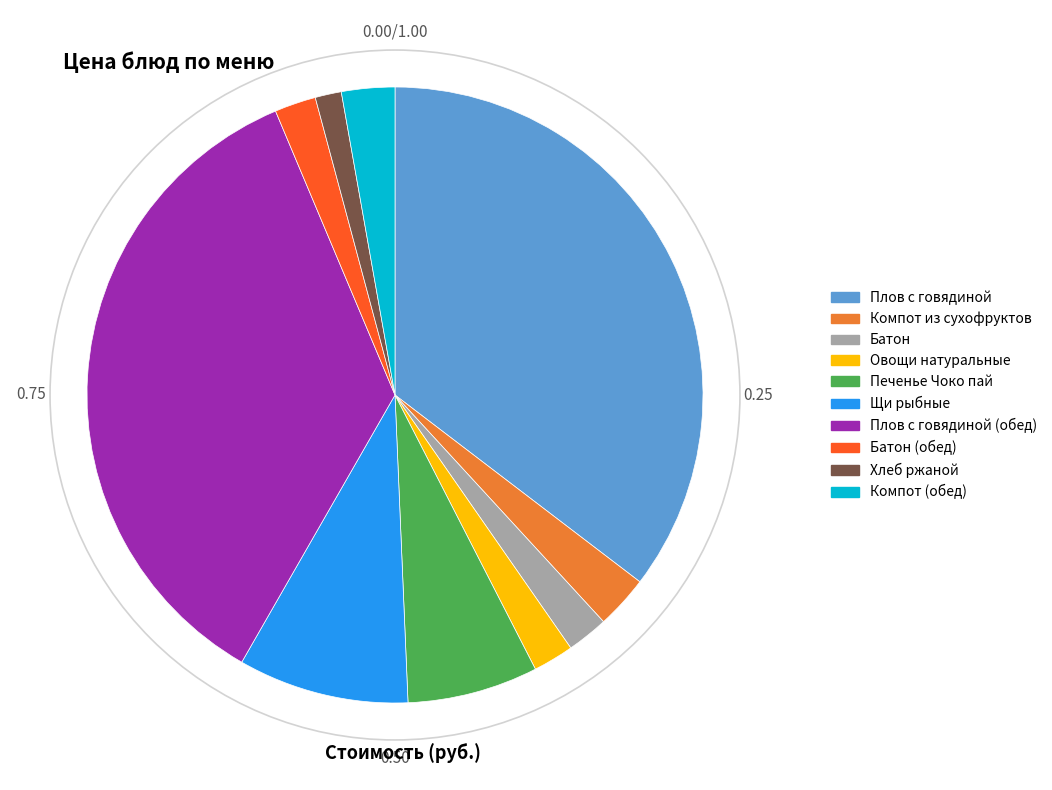

Does any single category account for the majority?

No